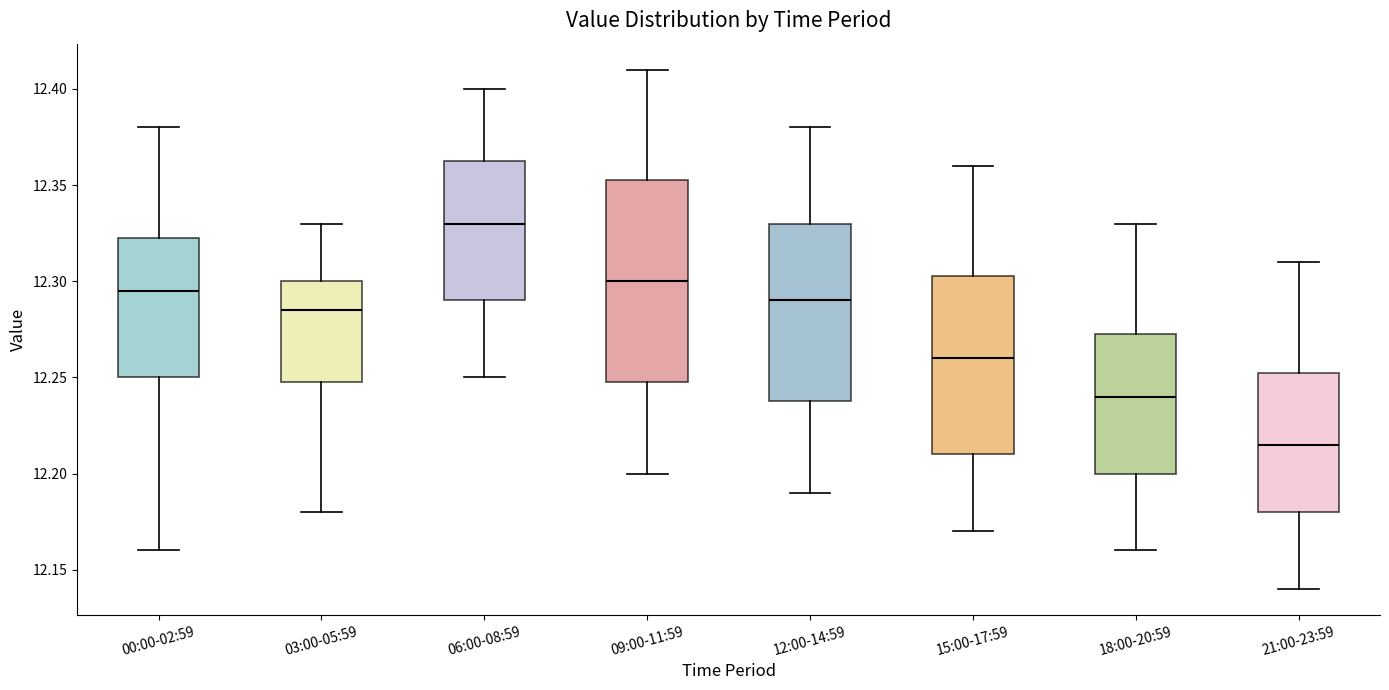

Which box has the highest median line?

06:00-08:59